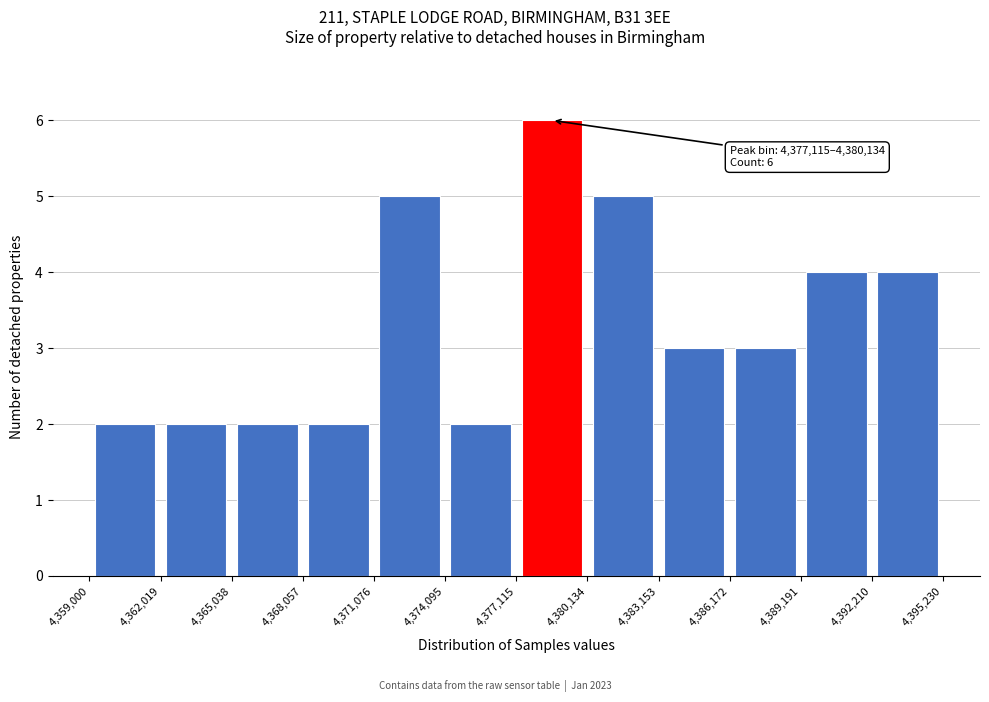

Which range on the x-axis has the tallest bar?

4,377,115 to 4,380,134